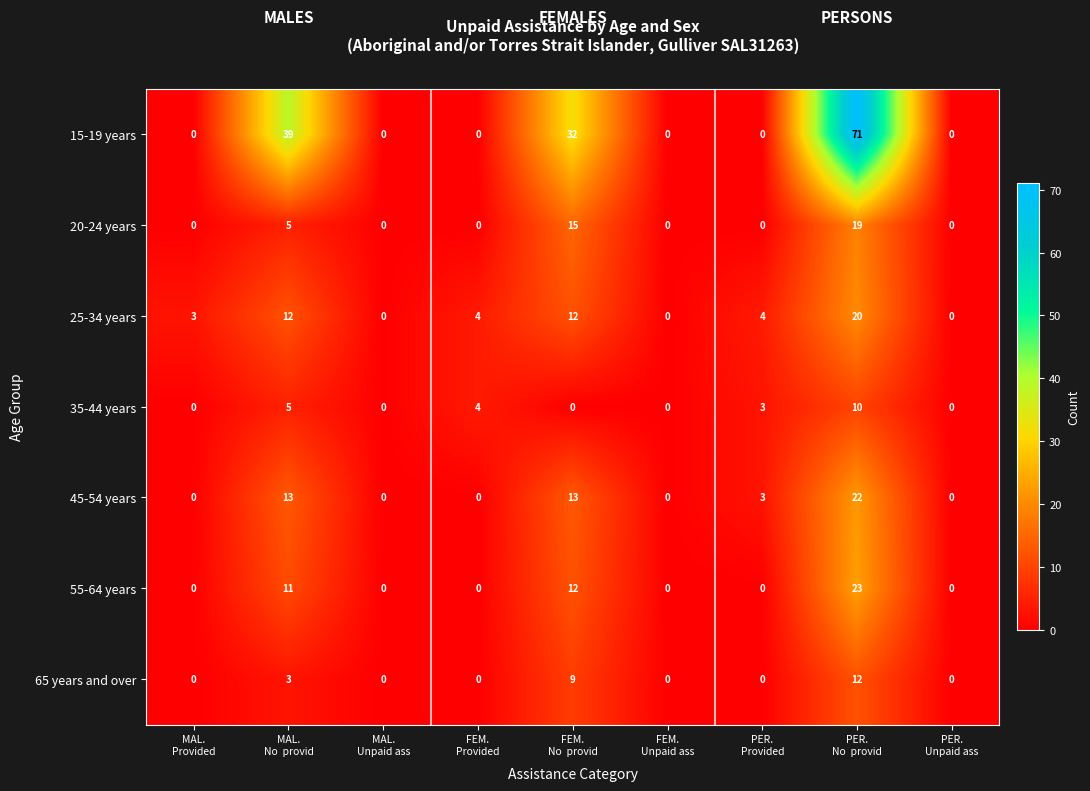

What is the sum of all 65 years and over values?

24